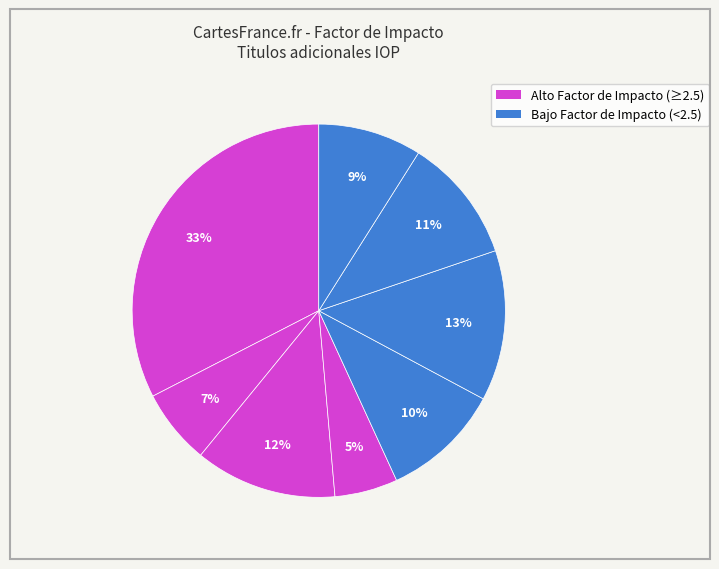

To the nearest percent, what is the average slice percentage?

12%